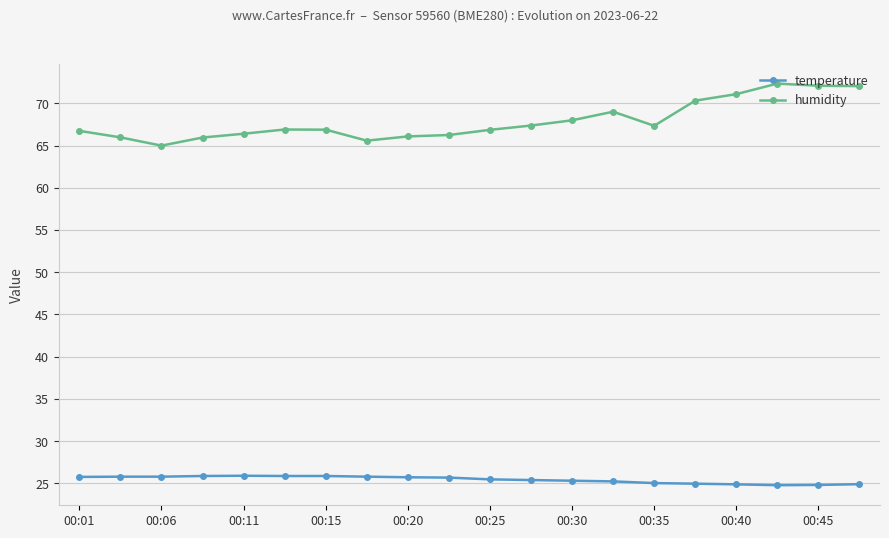

Rank the series by their maximum value, from highest to lowest.

humidity, temperature